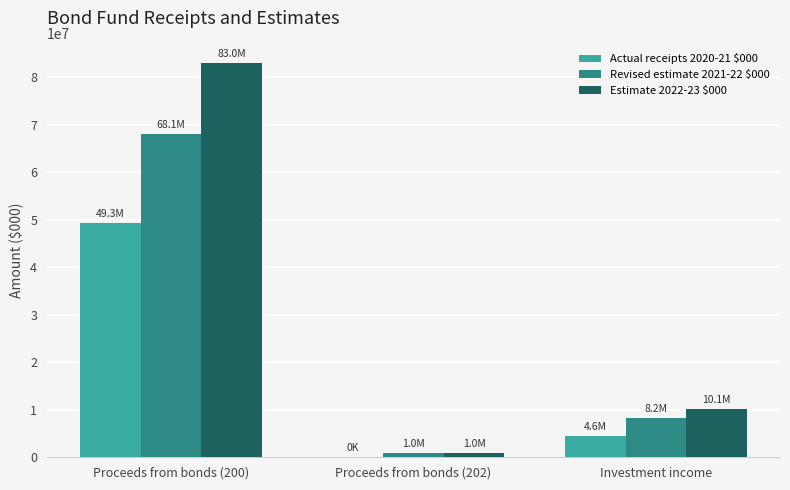

Where does the Estimate 2022-23 $000 series first go above 10121000?

Proceeds from bonds (200)